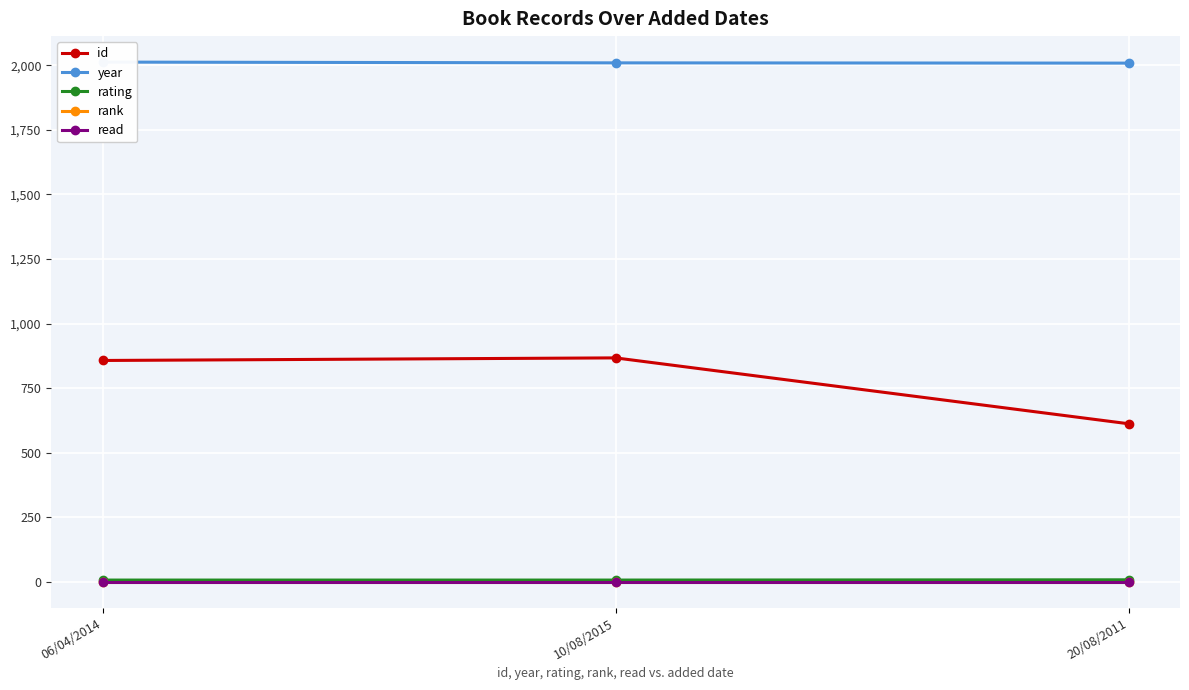

What is the average value of the id series?

779